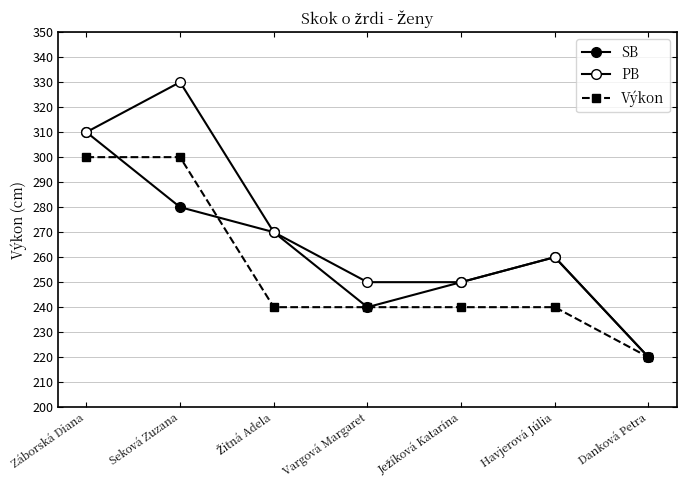

Is this an area chart (filled region under the line)?

No